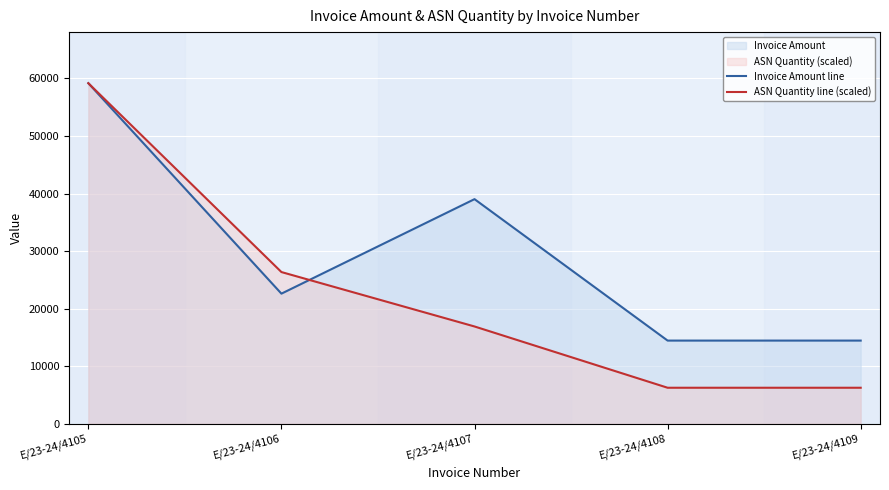

How many interior local peaks does the Invoice Amount line series have?

1